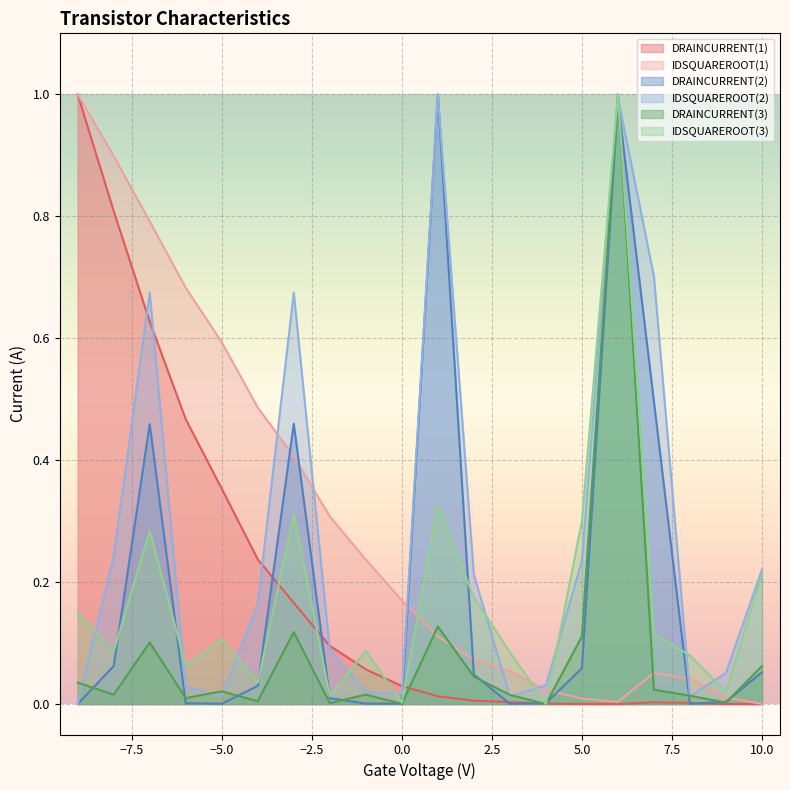

What are all the series names shown in the legend?

DRAINCURRENT(1), IDSQUAREROOT(1), DRAINCURRENT(2), IDSQUAREROOT(2), DRAINCURRENT(3), IDSQUAREROOT(3)